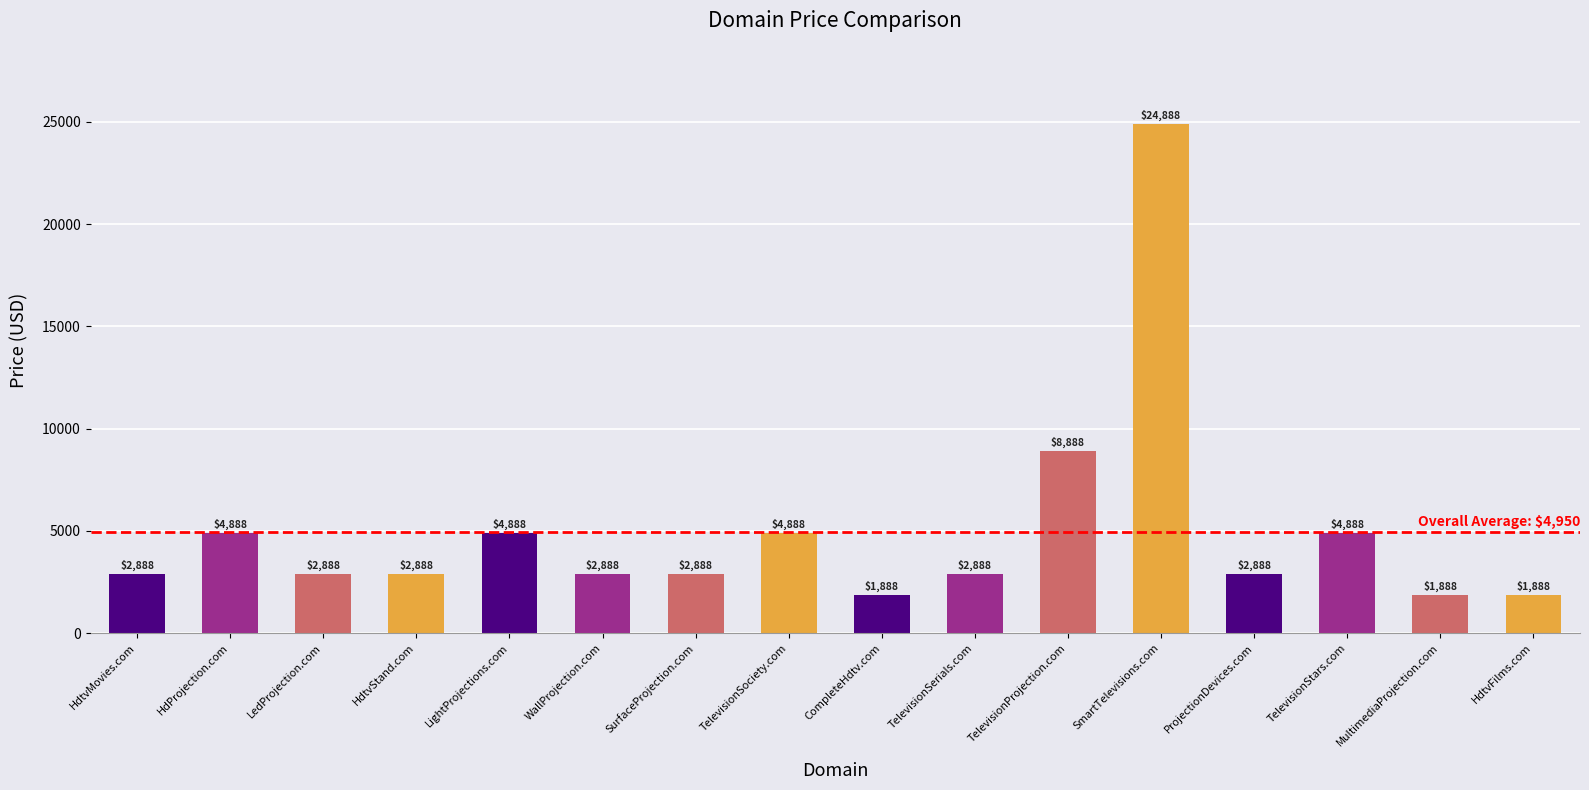

What is the smallest value displayed?

1888